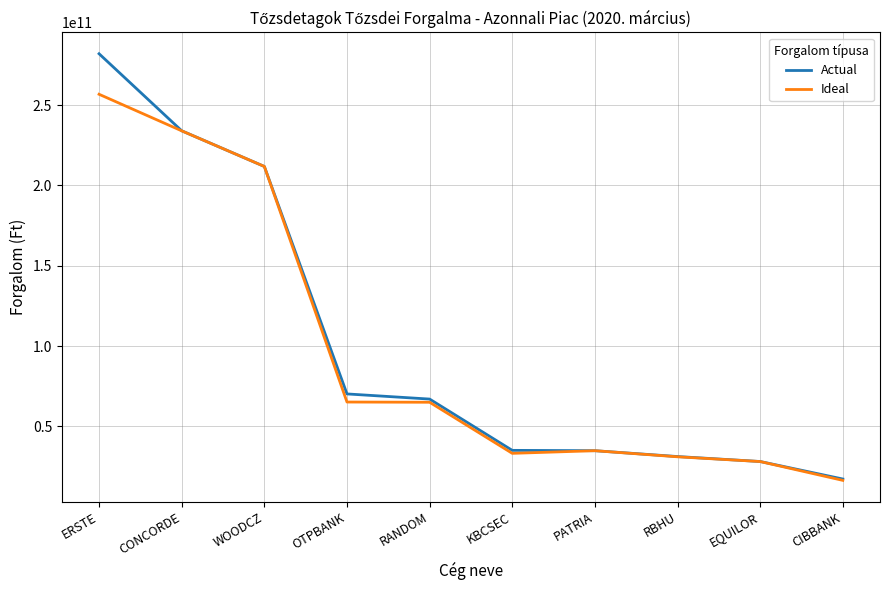

At which category is the sum across all series the highest?

ERSTE